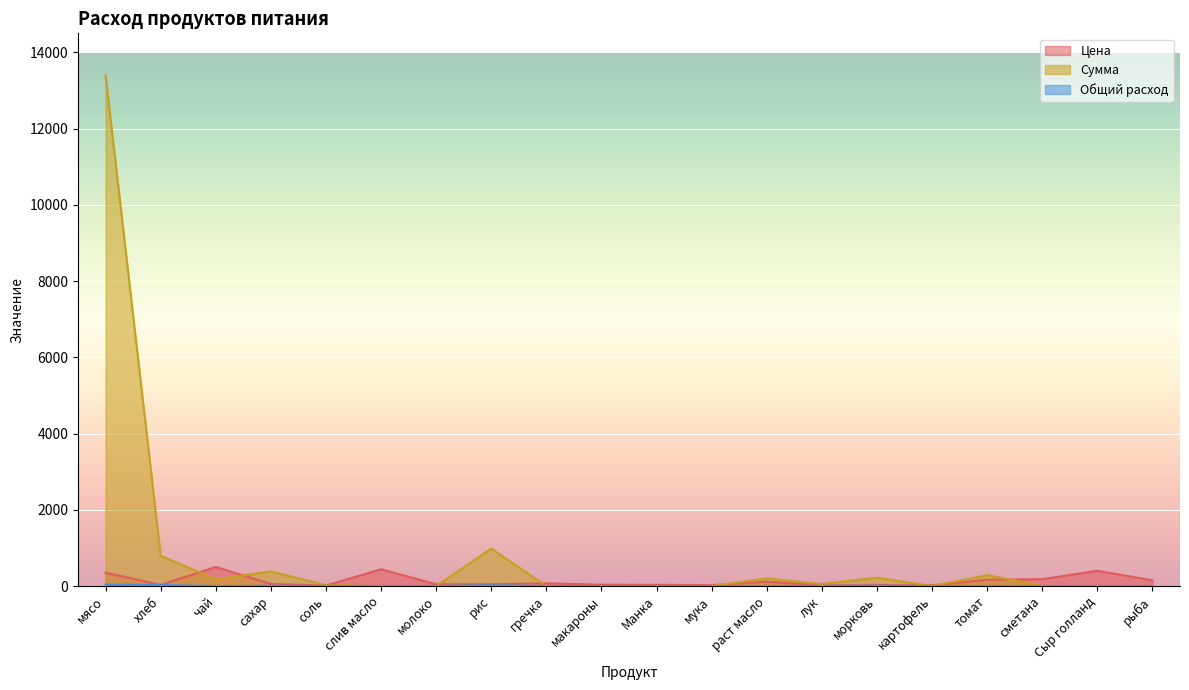

Reading left to right, extract all data points from this chart.

Цена: 350.0	28.6	500.0	55.0	12.0	438.9	47.0	47.0	70.0	35.0	32.0	24.0	115.0	15.0	25.0	20.0	164.3	180.0	400.0	150.0
Сумма: 13398.0	795.4	174.0	382.8	20.9	0.0	0.0	981.4	0.0	0.0	0.0	0.0	200.1	52.2	217.5	0.0	285.9	0.0	0.0	0.0
Общий расход: 38.3	27.8	0.3	7.0	1.7	0.0	0.0	20.9	0.0	0.0	0.0	0.0	1.7	3.5	8.7	0.0	1.7	0.0	0.0	0.0